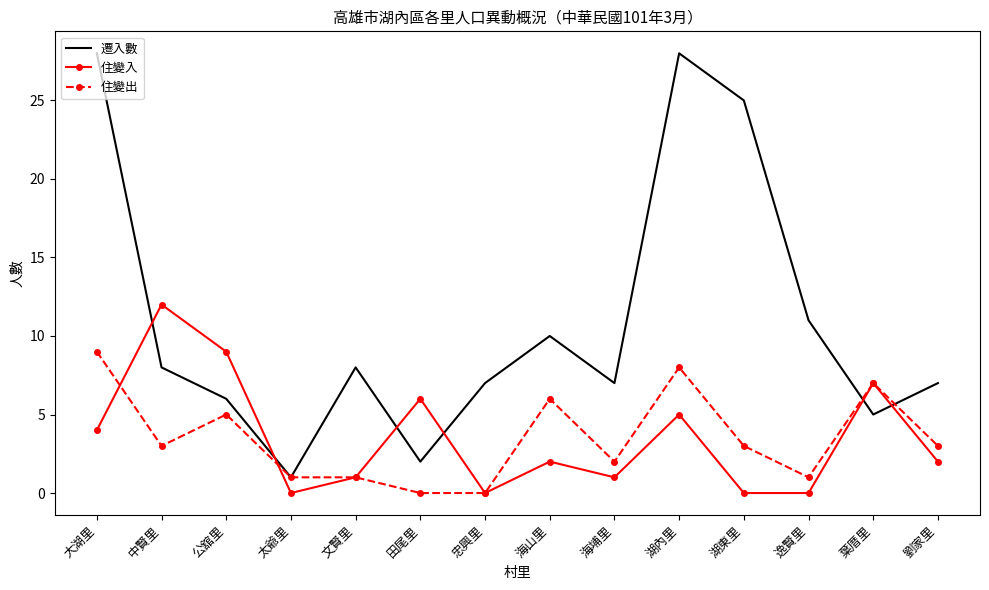

How many values in the 遷入數 series are below 8?

7